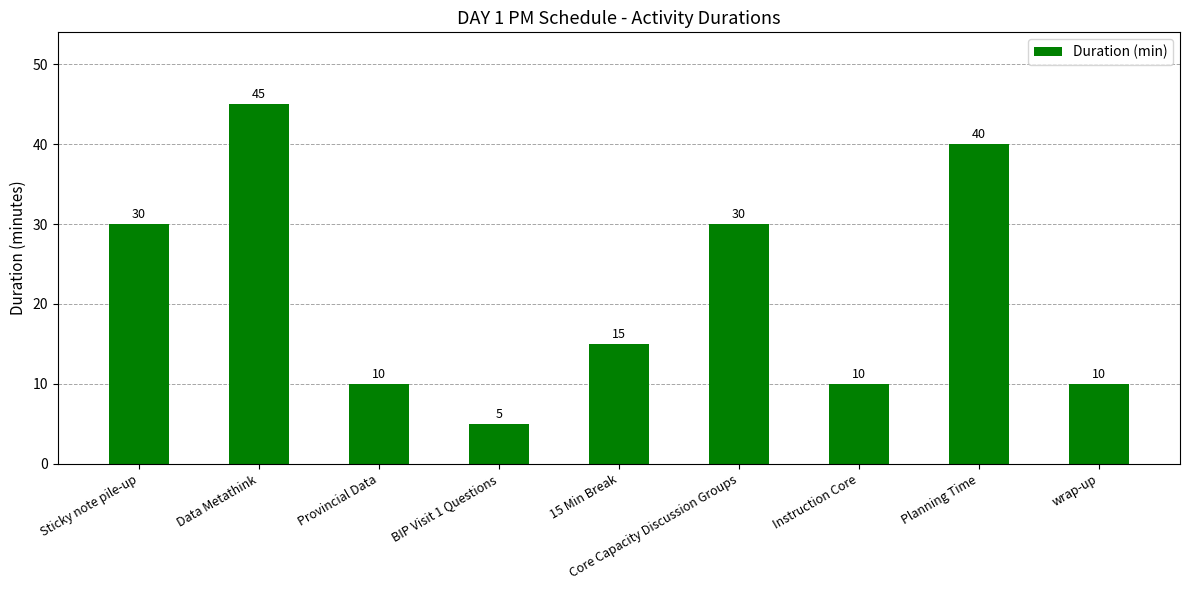

What value does the data have at Core Capacity Discussion Groups, to the nearest 5?

30